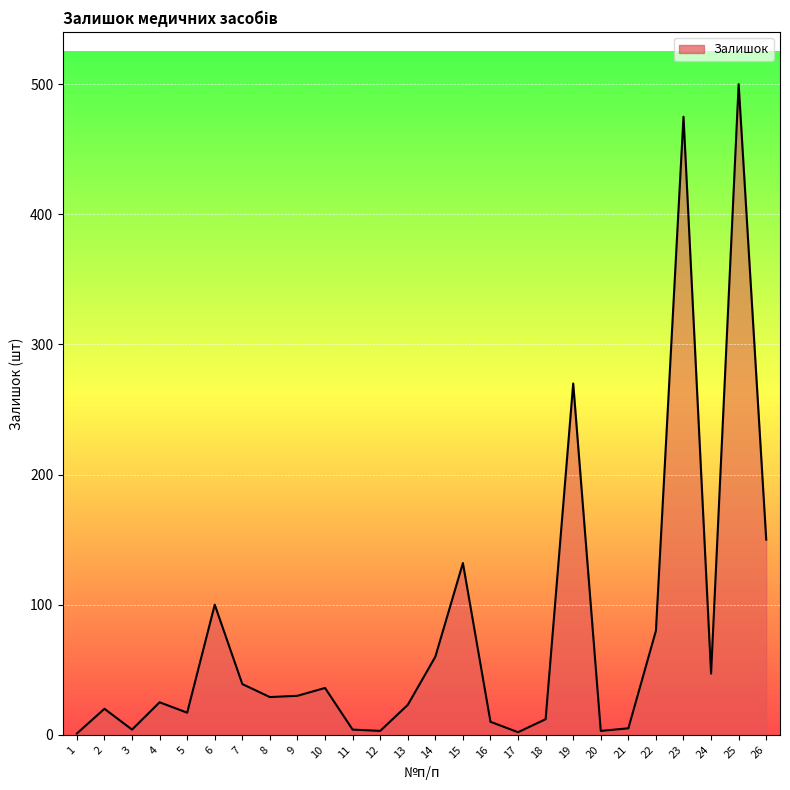

How many lines are shown in the chart?

1